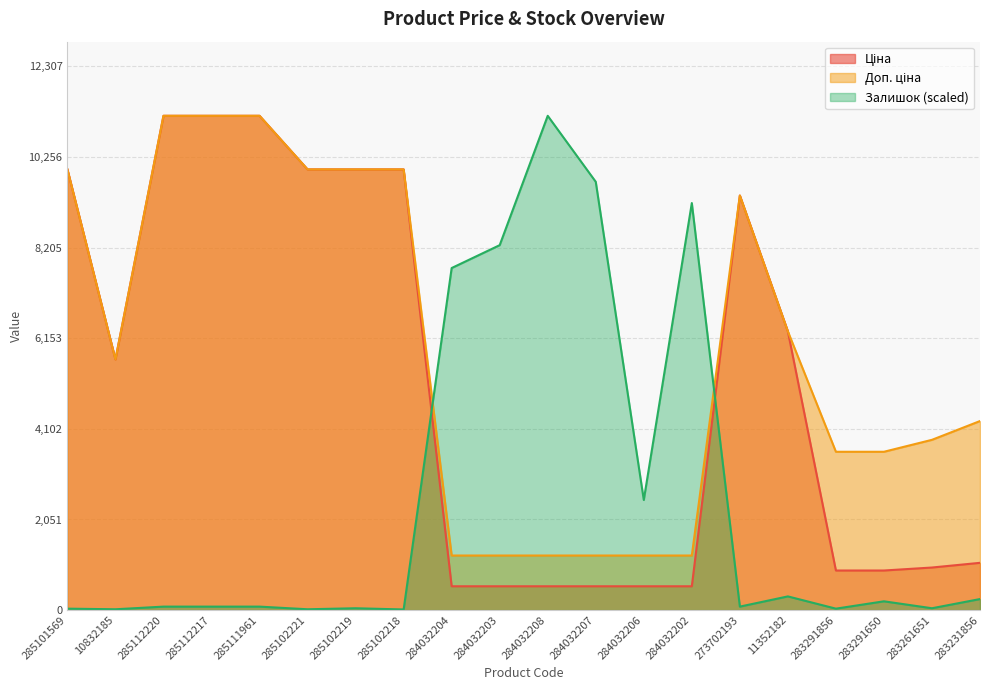

What is the total value across all series at 285102219?

19991.6